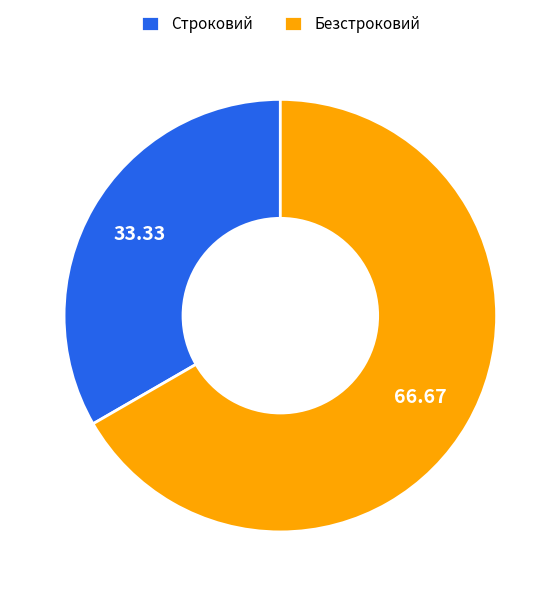

Which has a higher value, Безстроковий or Строковий?

Безстроковий